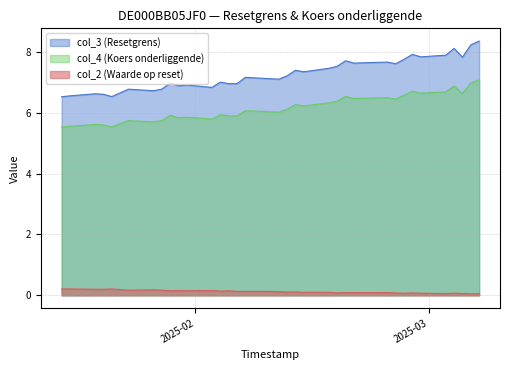

What is the label of the 9th point from the right?

2025-01-29